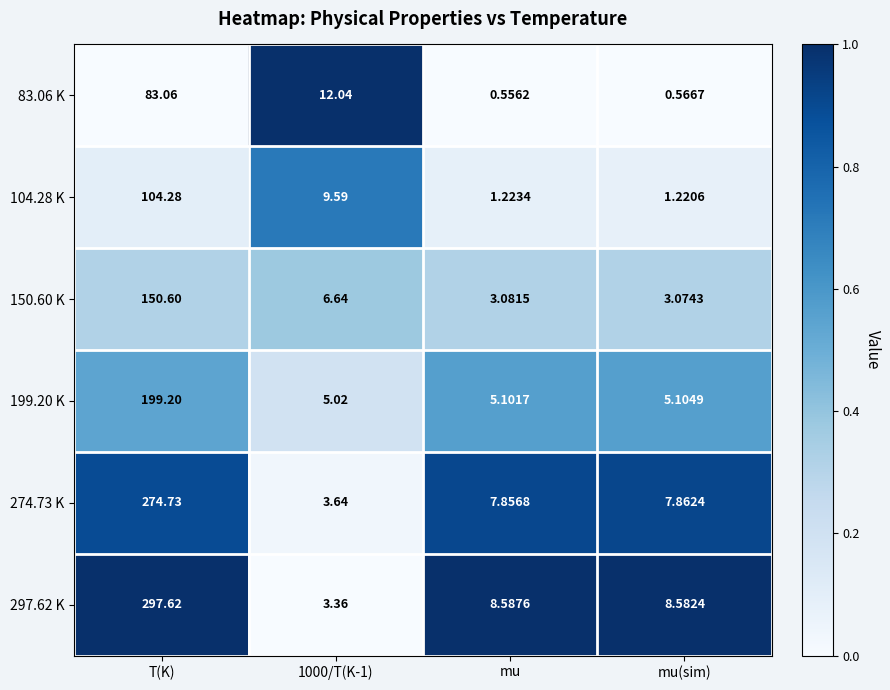

Which category has the lowest value across all series?

mu